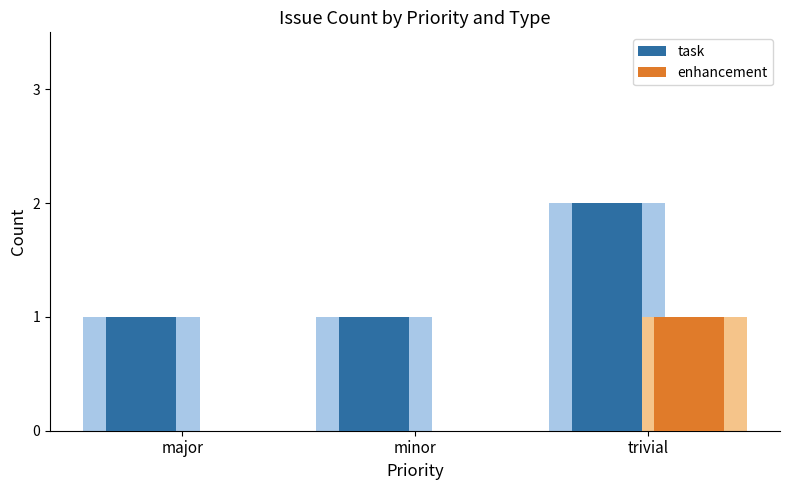

Which category has the lowest value in the task series?

major